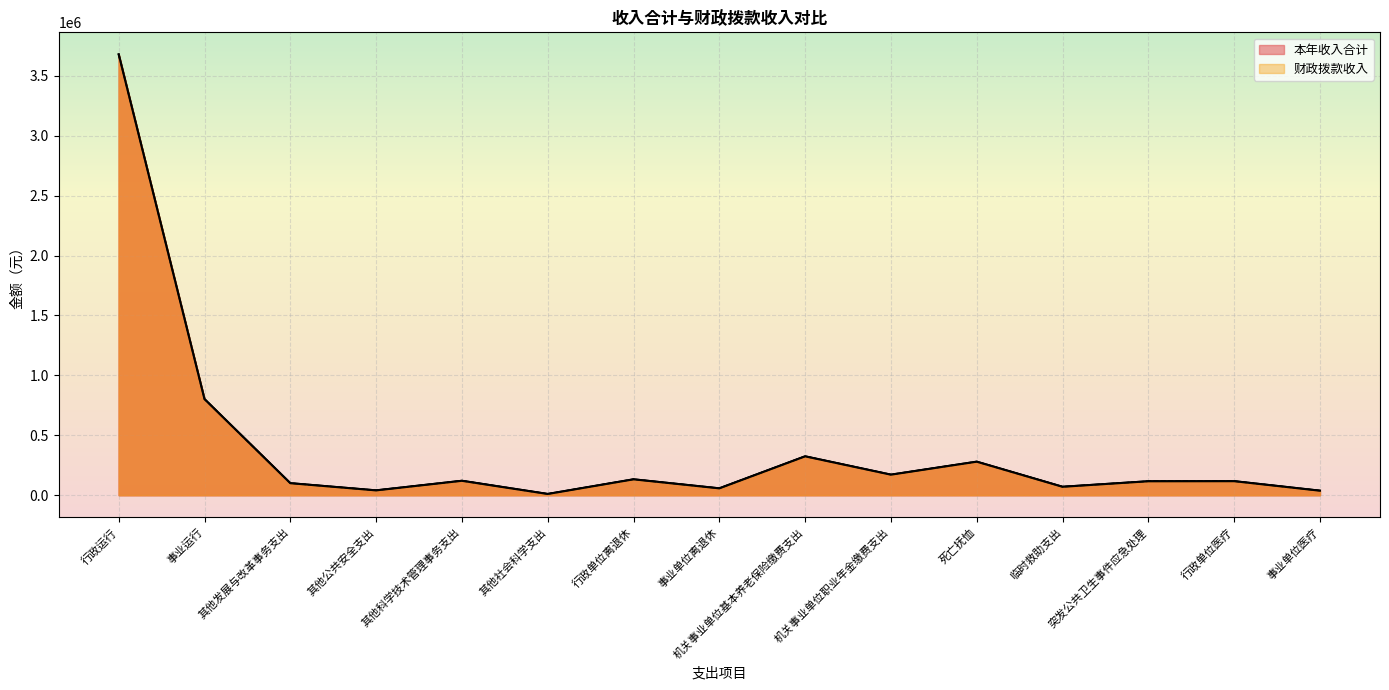

At which label does 财政拨款收入 first exceed 116824?

行政运行